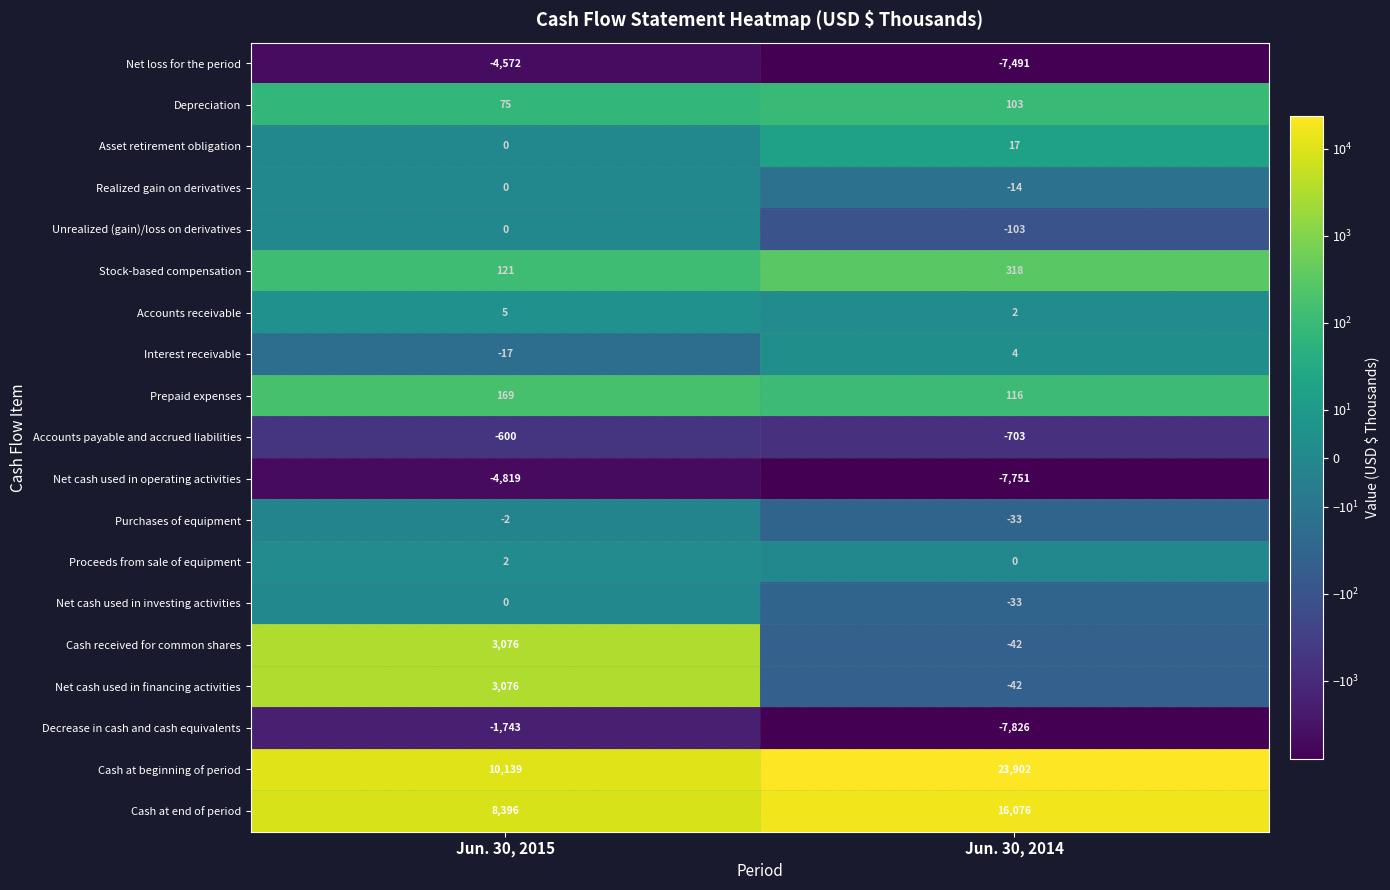

What is the spread (max minus min) of values at Jun. 30, 2014?

31728